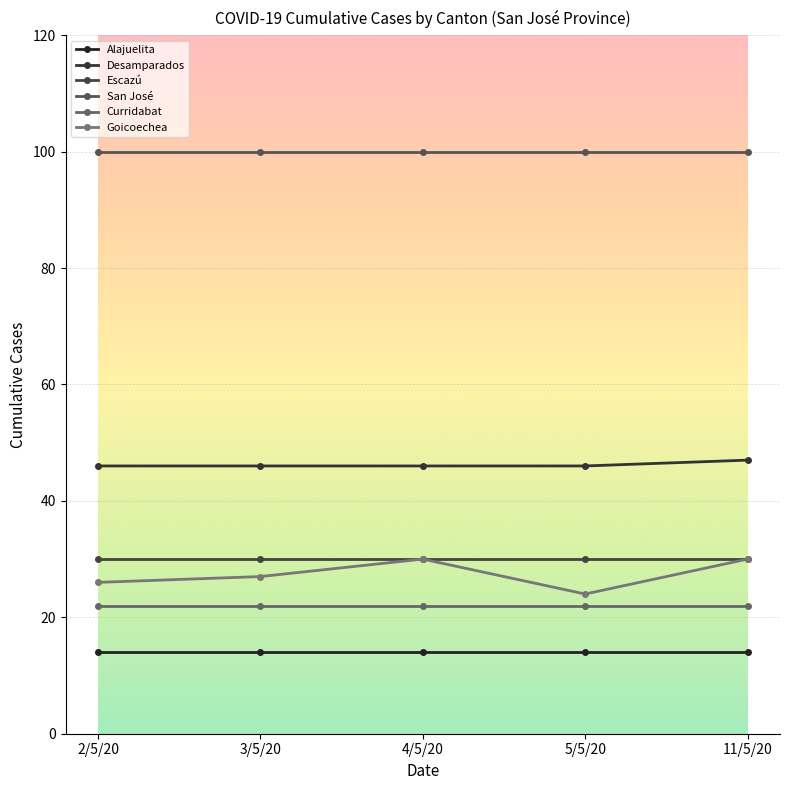

What is the label of the 5th point from the right?

2/5/20